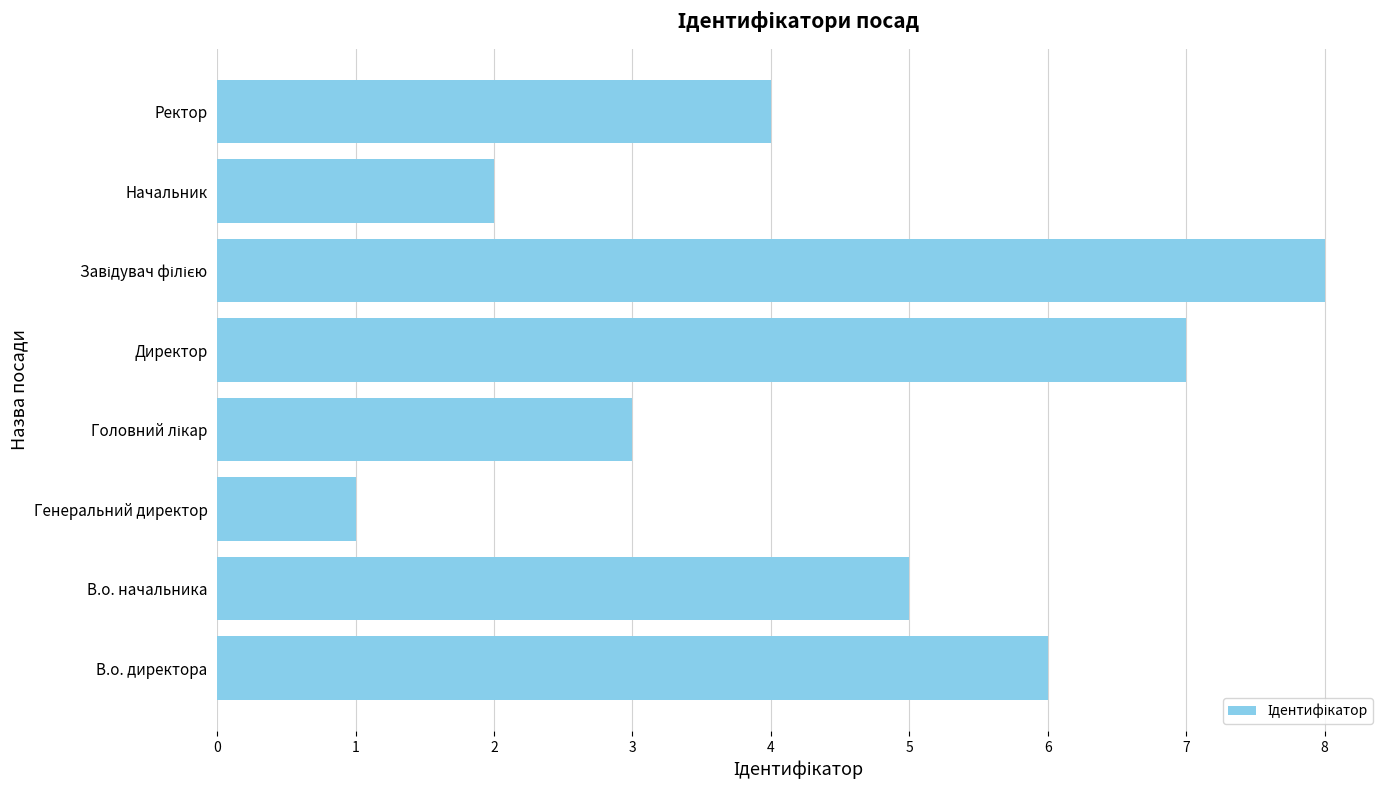

Read the value at В.о. директора.

6